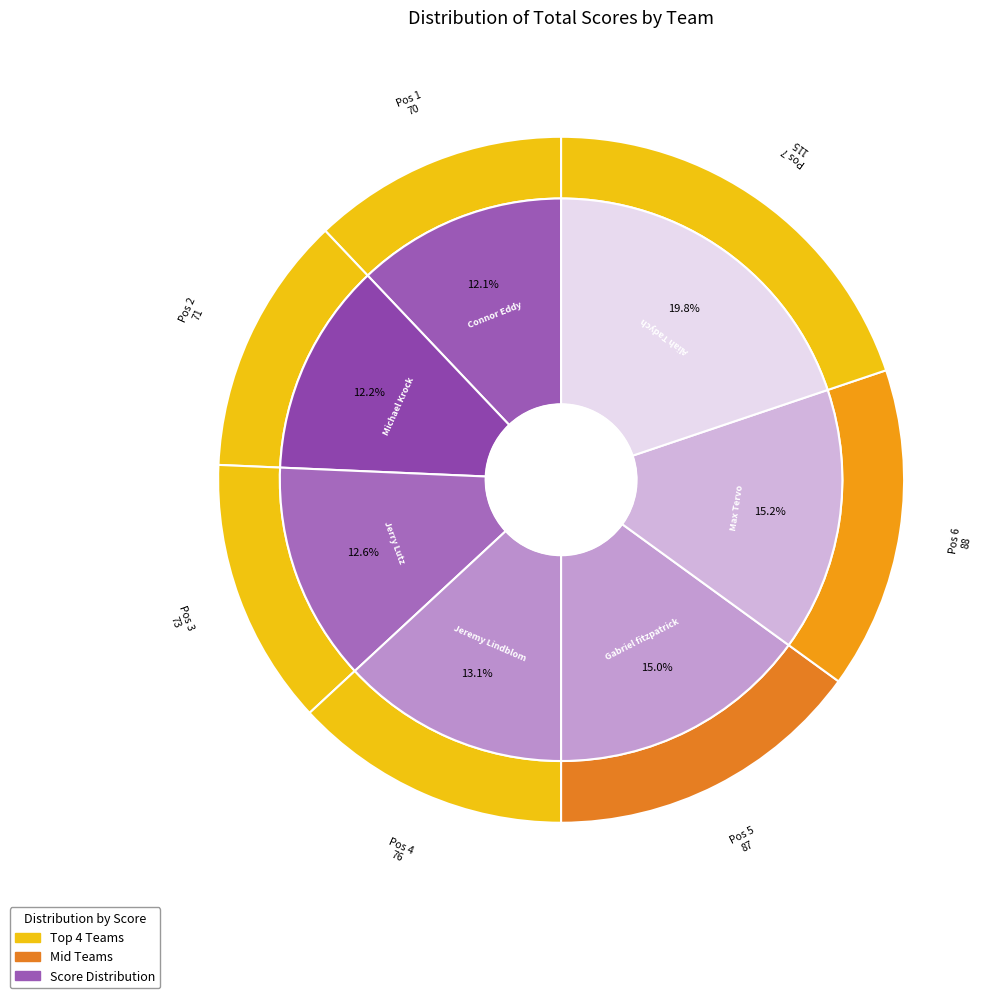

What percentage is the Gabriel fitzpatrick & caden mcdonald slice, to the nearest percent?

15%